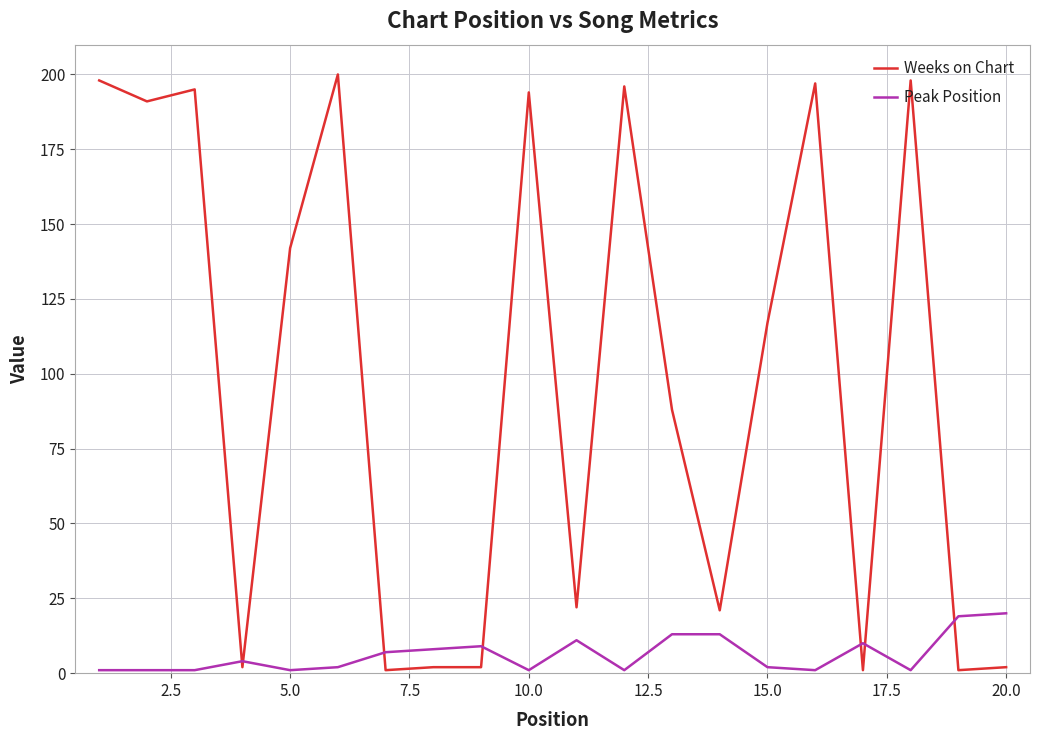

Which series has the largest total across all categories?

Weeks on Chart